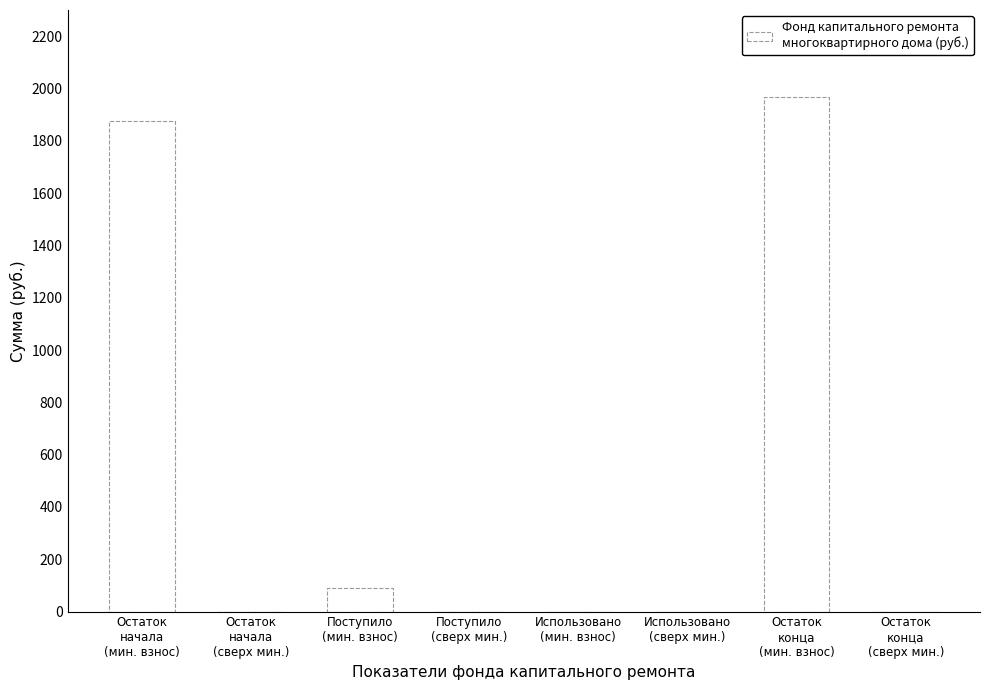

What is the greatest value displayed?

1966.0